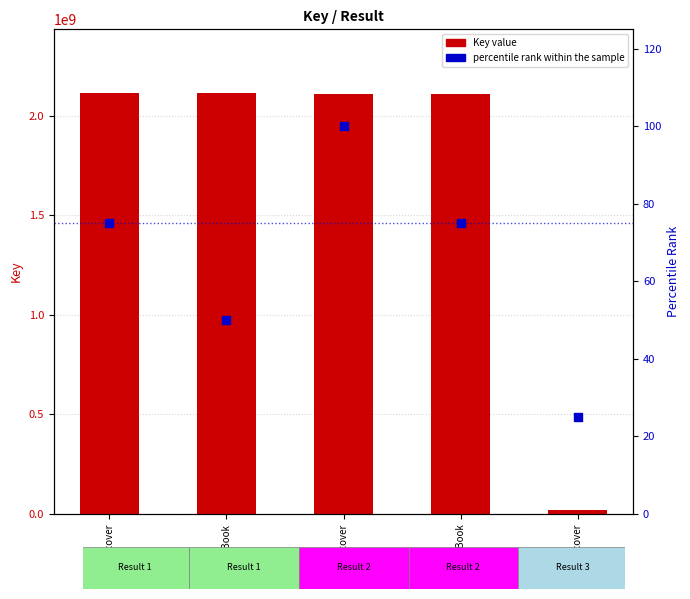

What are all the series names shown in the legend?

Key value, percentile rank within the sample